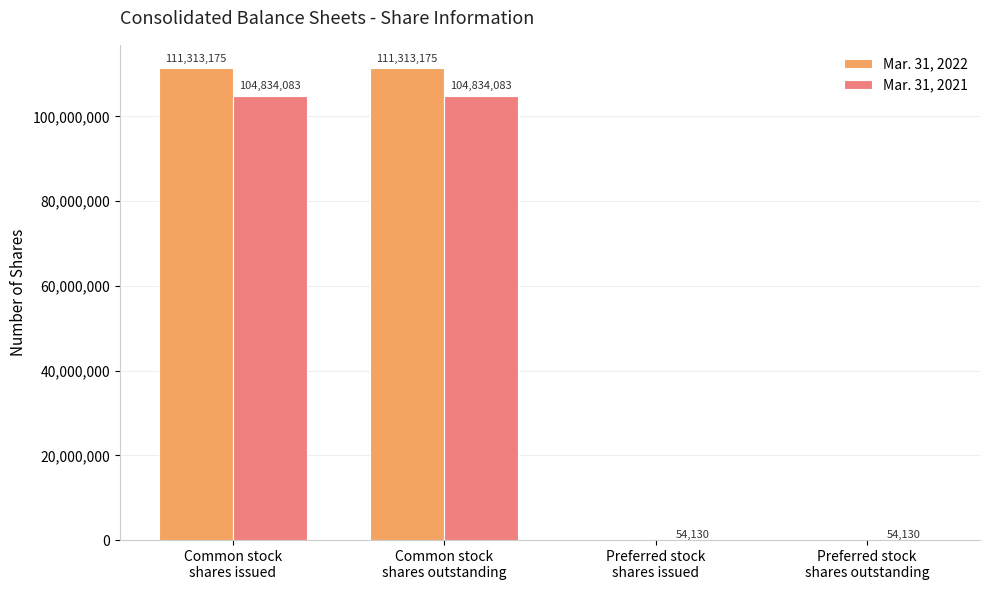

What is the greatest value displayed?

111313175